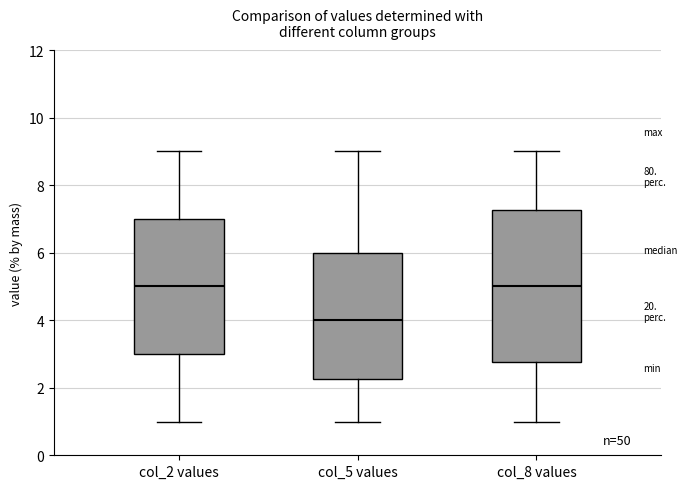

Reading left to right, read every box against the y-axis: the position of its median line, the range the box covers, and the ends of its whiskers. The values are not printed on the chart, so give them approximately, as read against the axis.

col_2 values: median 5.0, box 3.0 to 7.0, whiskers 1.0 to 9.0
col_5 values: median 4.0, box 2.2 to 6.0, whiskers 1.0 to 9.0
col_8 values: median 5.0, box 2.8 to 7.2, whiskers 1.0 to 9.0